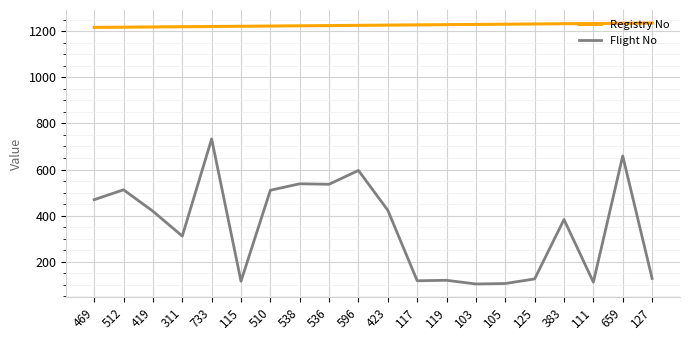

Which series has the largest range (max minus min)?

Flight No